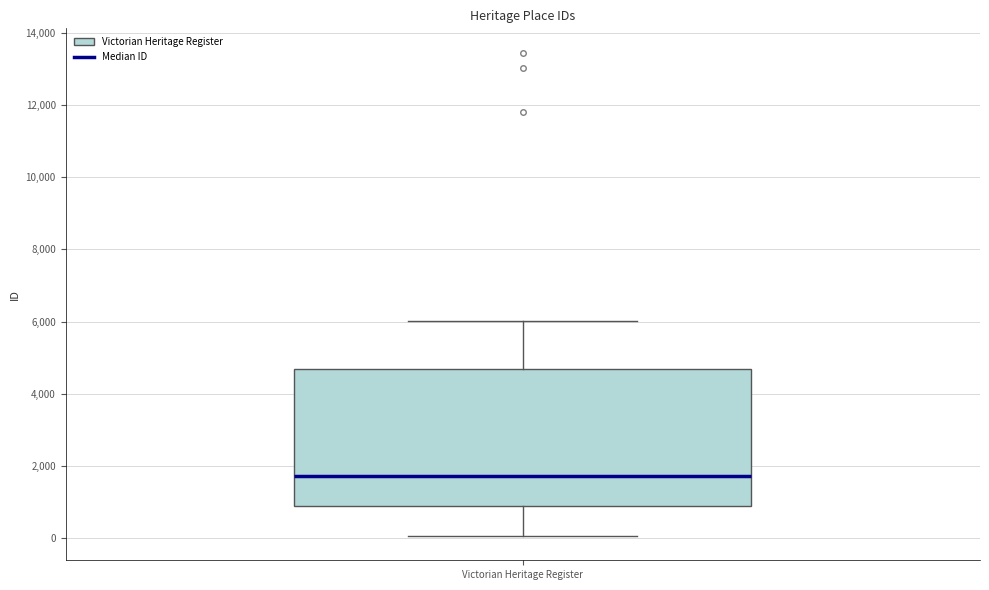

Where does the upper whisker of the box for Victorian Heritage Register end on the y-axis? The values are not printed on the chart, so give them approximately, as read against the axis.

6000